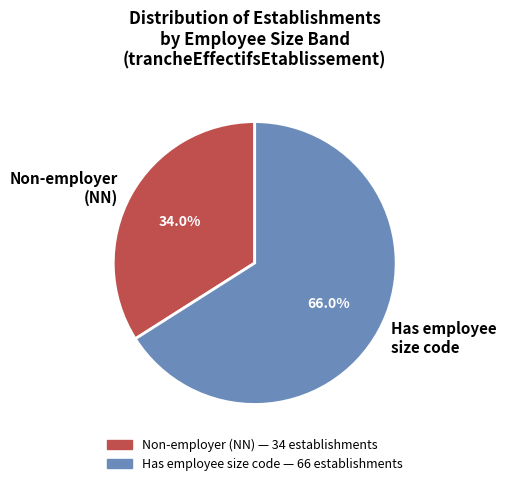

Combined, what portion of the pie is Has employee size code and Non-employer (NN)?

100.0%